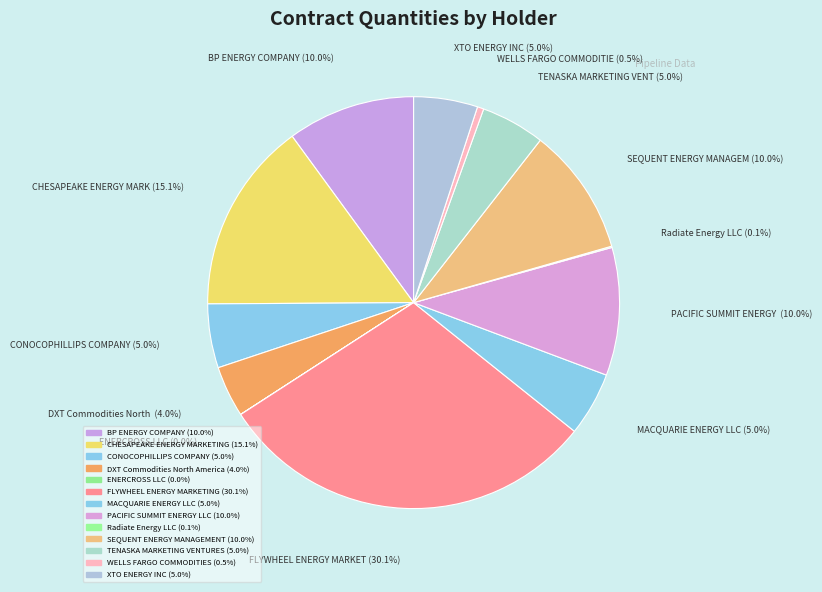

Is the sum of CONOCOPHILLIPS COMPANY and Radiate Energy LLC greater than half?

No